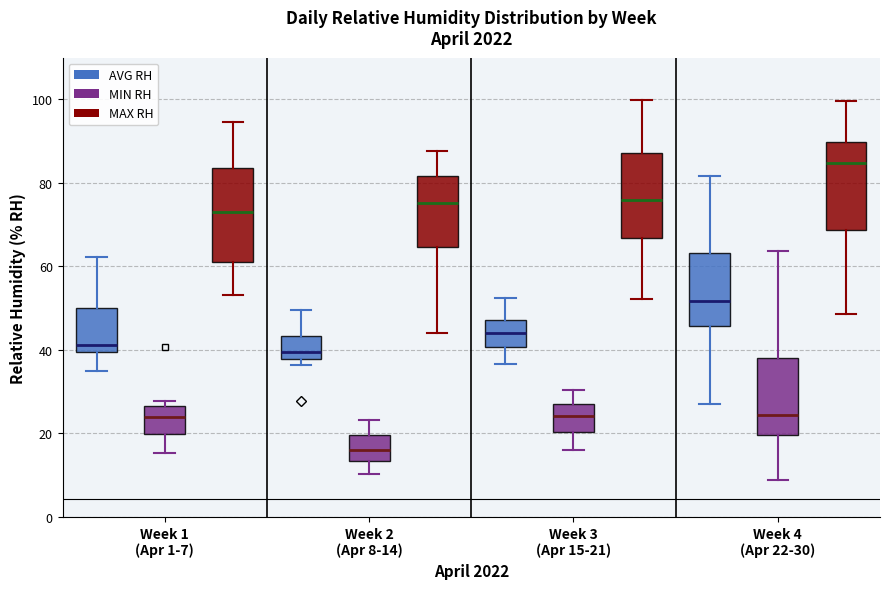

Reading left to right, transcribe this box plot: for each box, give where its median line is, the range the box spans, and where its two whiskers end, as read against the y-axis. The values are not printed on the chart, so give them approximately, as read against the axis.

Week 1 (Apr 1-7) (AVG RH): median 42, box 40 to 50, whiskers 34 to 62
Week 1 (Apr 1-7) (MIN RH): median 24, box 20 to 26, whiskers 16 to 28
Week 1 (Apr 1-7) (MAX RH): median 74, box 60 to 84, whiskers 54 to 94
Week 2 (Apr 8-14) (AVG RH): median 40, box 38 to 44, whiskers 36 to 50
Week 2 (Apr 8-14) (MIN RH): median 16, box 14 to 20, whiskers 10 to 24
Week 2 (Apr 8-14) (MAX RH): median 76, box 64 to 82, whiskers 44 to 88
Week 3 (Apr 15-21) (AVG RH): median 44, box 40 to 48, whiskers 36 to 52
Week 3 (Apr 15-21) (MIN RH): median 24, box 20 to 28, whiskers 16 to 30
Week 3 (Apr 15-21) (MAX RH): median 76, box 66 to 88, whiskers 52 to 100
Week 4 (Apr 22-30) (AVG RH): median 52, box 46 to 64, whiskers 28 to 82
Week 4 (Apr 22-30) (MIN RH): median 24, box 20 to 38, whiskers 8 to 64
Week 4 (Apr 22-30) (MAX RH): median 84, box 68 to 90, whiskers 48 to 100